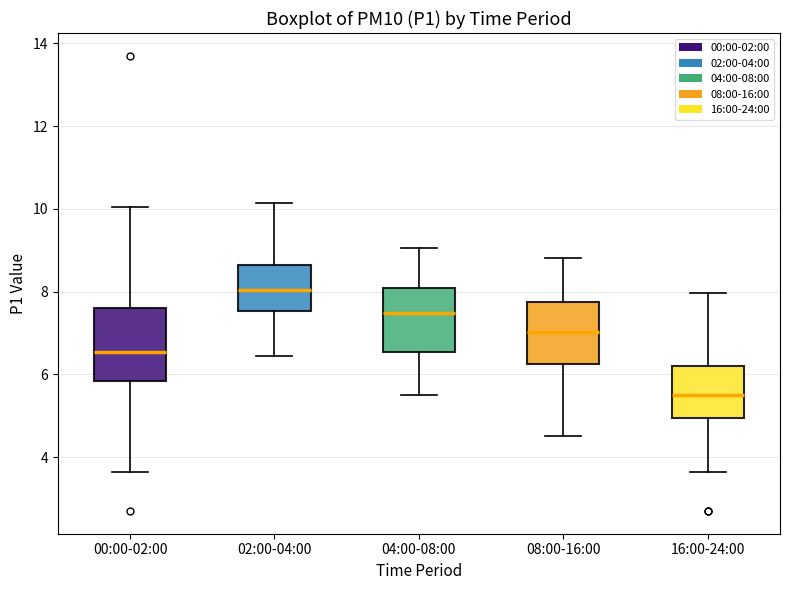

Reading left to right, read every box against the y-axis: the position of its median line, the range the box covers, and the ends of its whiskers. The values are not printed on the chart, so give them approximately, as read against the axis.

00:00-02:00: median 6.6, box 5.8 to 7.6, whiskers 3.6 to 10.0
02:00-04:00: median 8.0, box 7.6 to 8.6, whiskers 6.4 to 10.2
04:00-08:00: median 7.4, box 6.6 to 8.0, whiskers 5.6 to 9.0
08:00-16:00: median 7.0, box 6.2 to 7.8, whiskers 4.6 to 8.8
16:00-24:00: median 5.6, box 5.0 to 6.2, whiskers 3.6 to 8.0